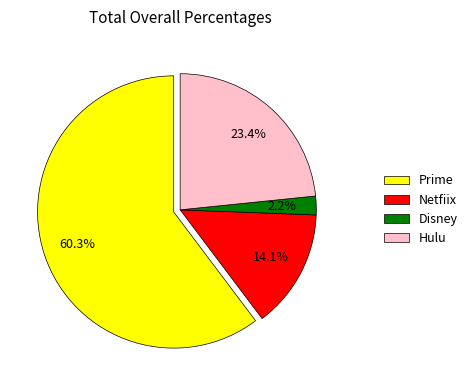

What is the largest slice in the pie chart?

Prime